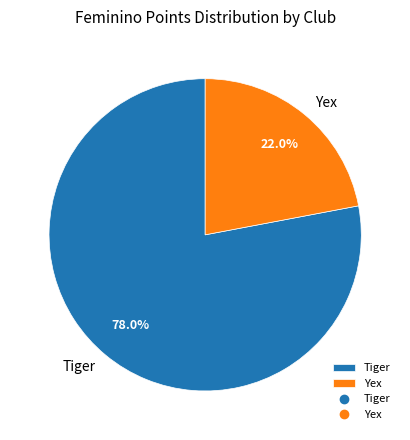

Does any single category account for the majority?

Yes